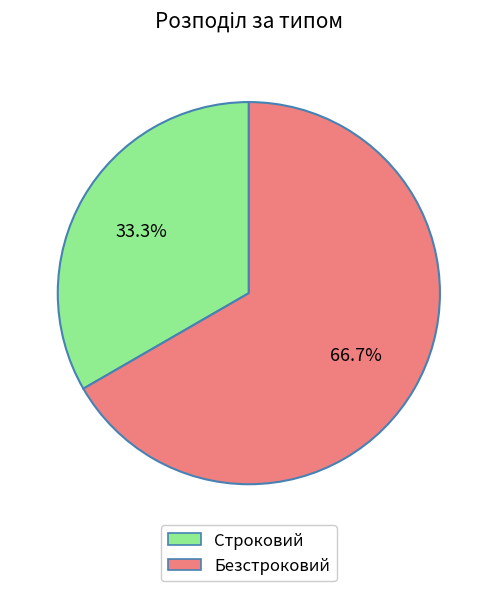

To the nearest percent, what is the combined percentage of Безстроковий and Строковий?

100%